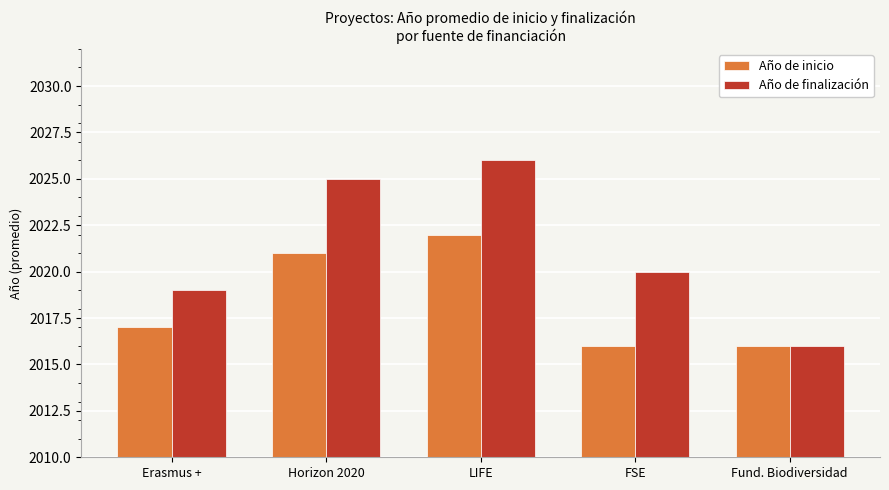

How many distinct data groups are displayed?

2